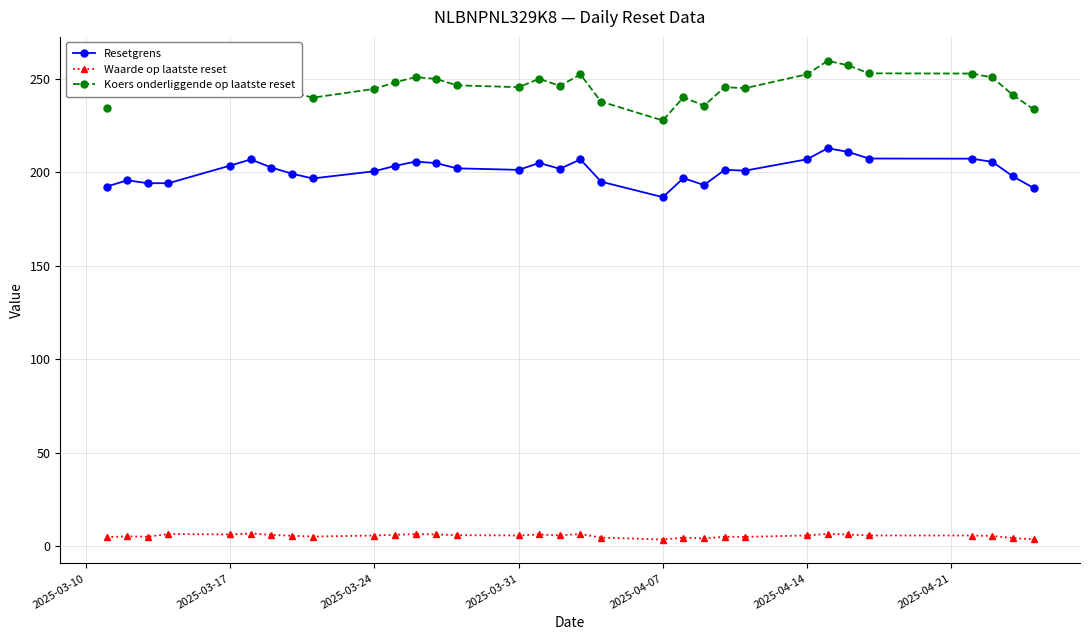

True or false: Resetgrens and Waarde op laatste reset cross at least once.

False